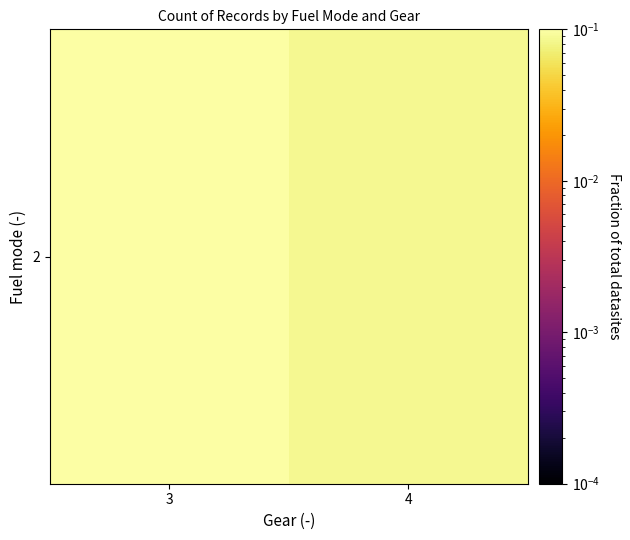

The value at 4 is 0.1. True or false?

True